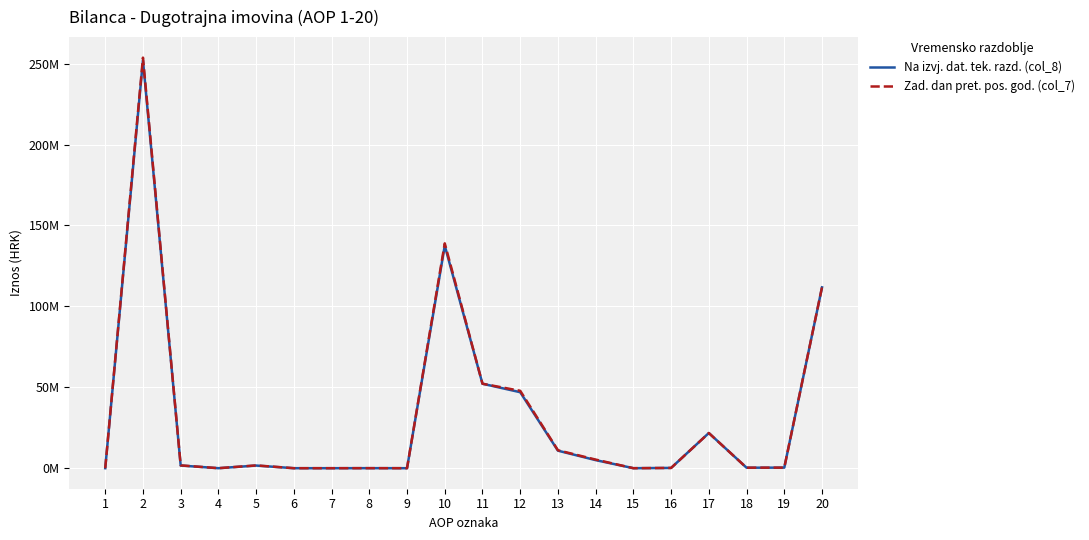

What are all the series names shown in the legend?

Na izvj. dat. tek. razd. (col_8), Zad. dan pret. pos. god. (col_7)